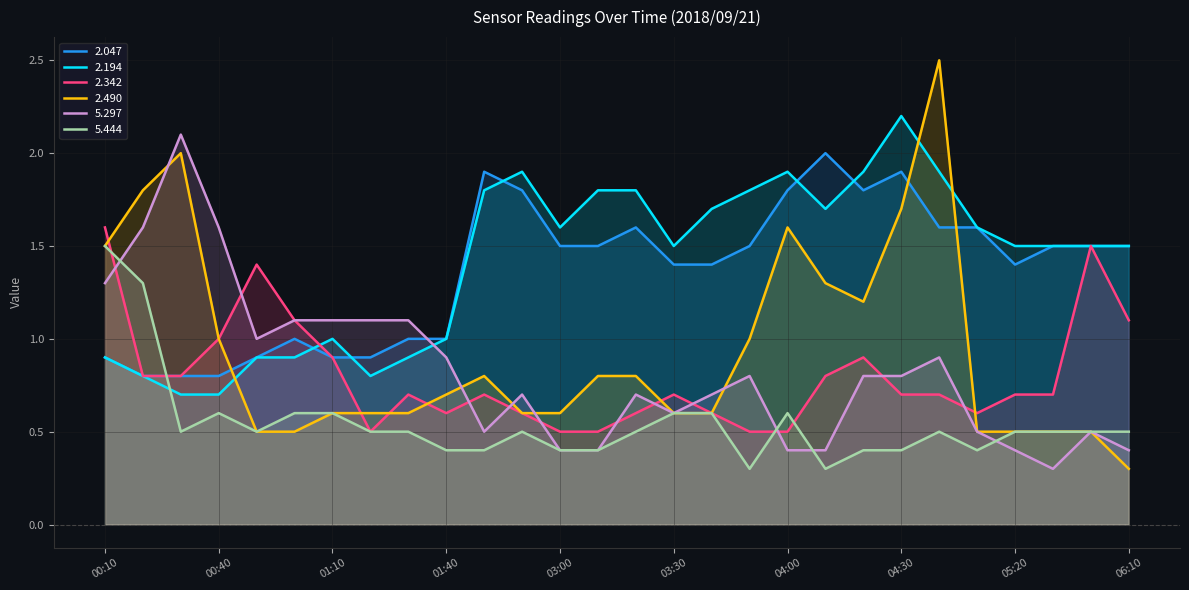

List the labels in order of 5.444 value, smallest first.

03:50, 04:10, 01:40, 02:40, 03:00, 03:10, 04:20, 04:30, 05:10, 00:30, 00:50, 01:20, 01:30, 02:50, 03:20, 04:40, 05:20, 05:30, 05:40, 06:10, 00:40, 01:00, 01:10, 03:30, 03:40, 04:00, 00:20, 00:10